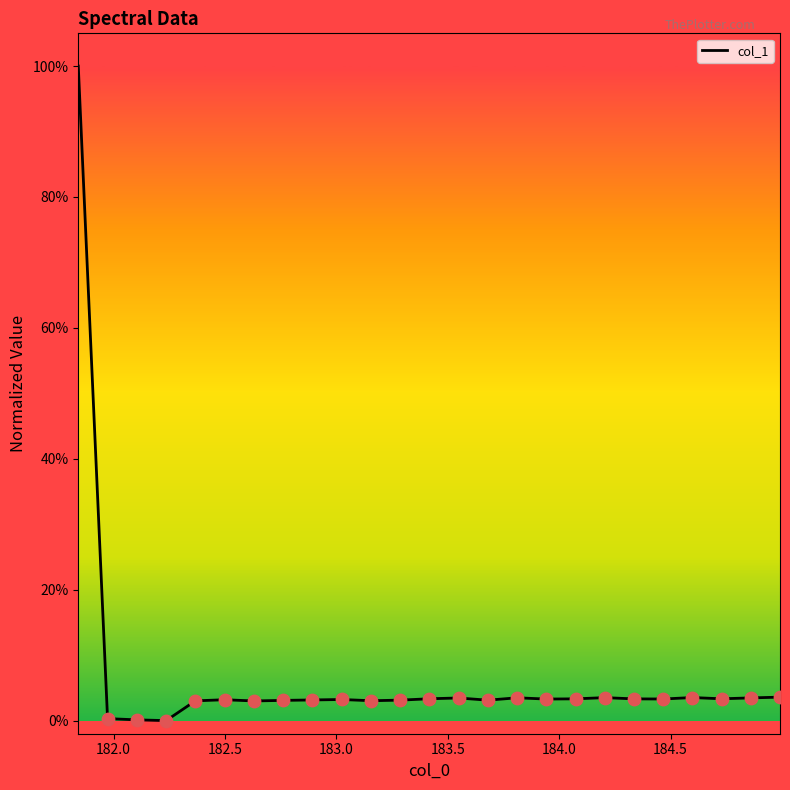

What is the maximum value shown in the chart?

100.0